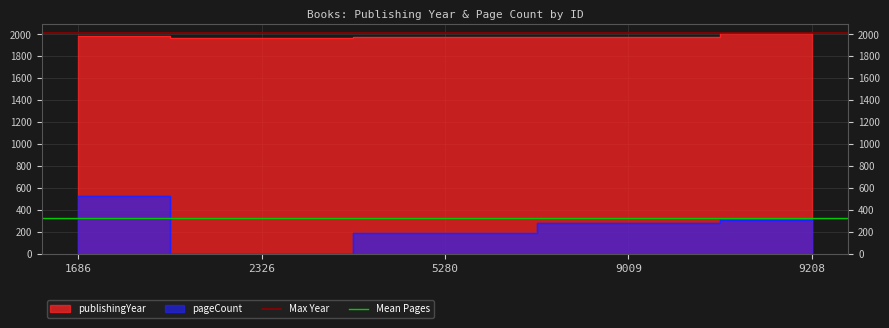

The value of Max Year at 2326 is 2018. True or false?

True